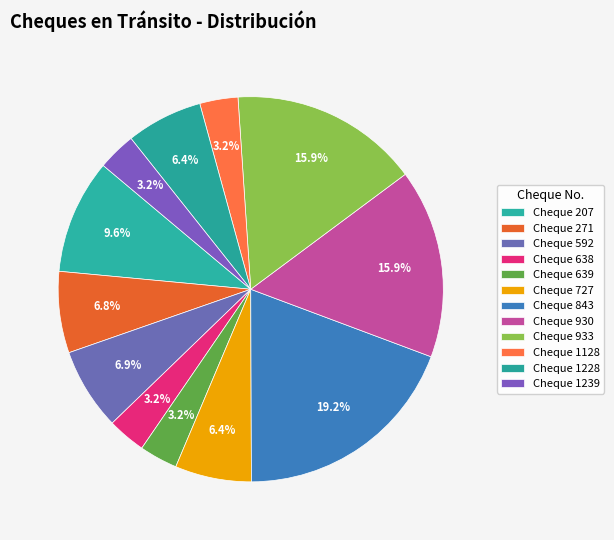

Does any single category account for the majority?

No